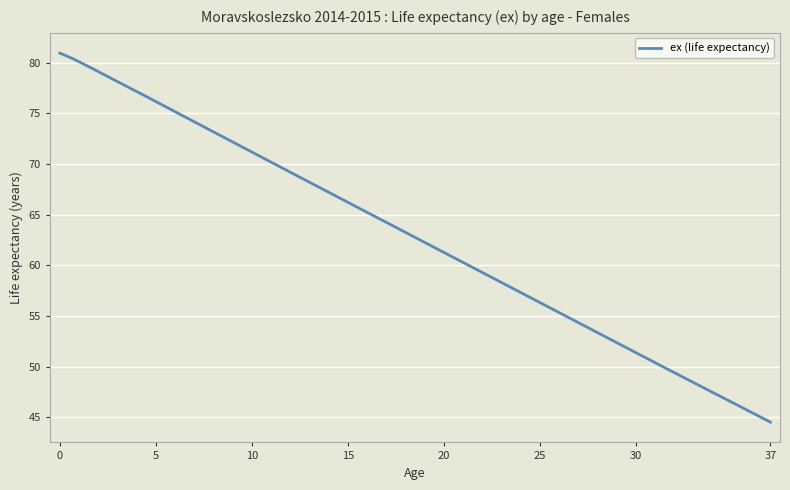

How many lines are shown in the chart?

1